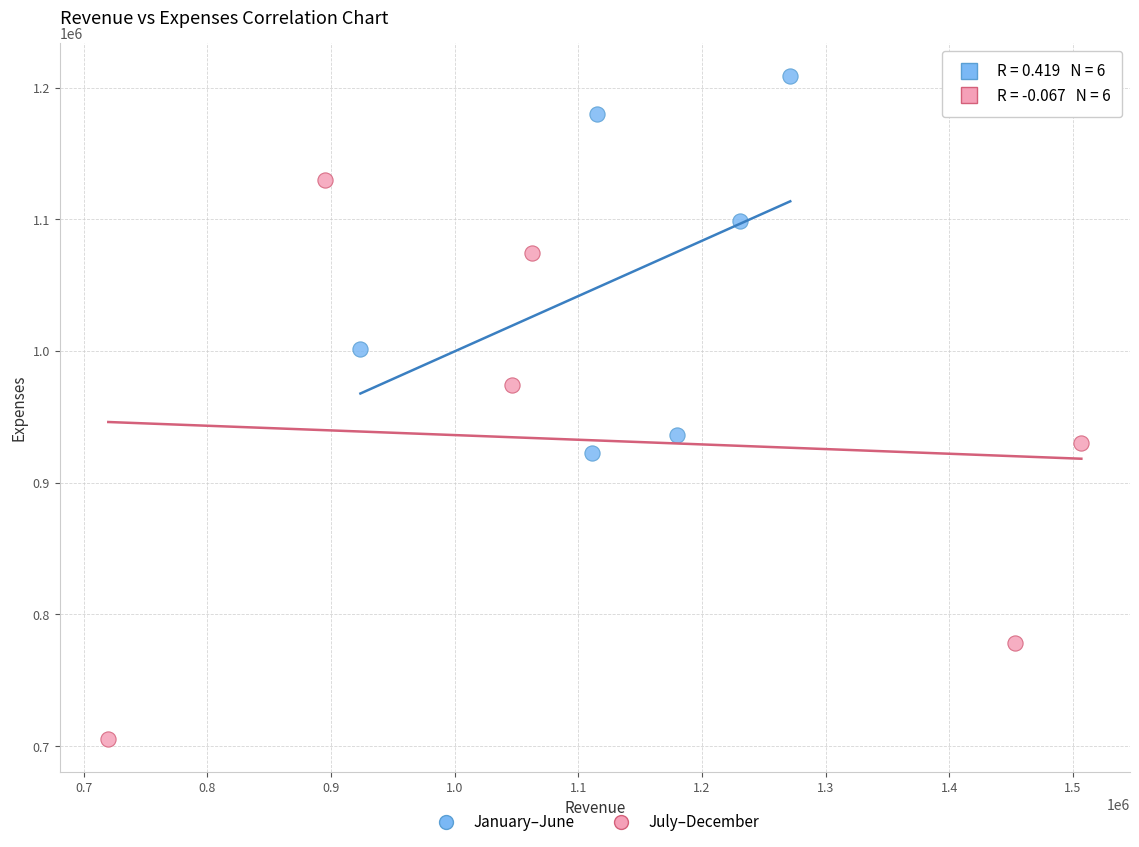

Which series contains the lowest Y value?

July–December